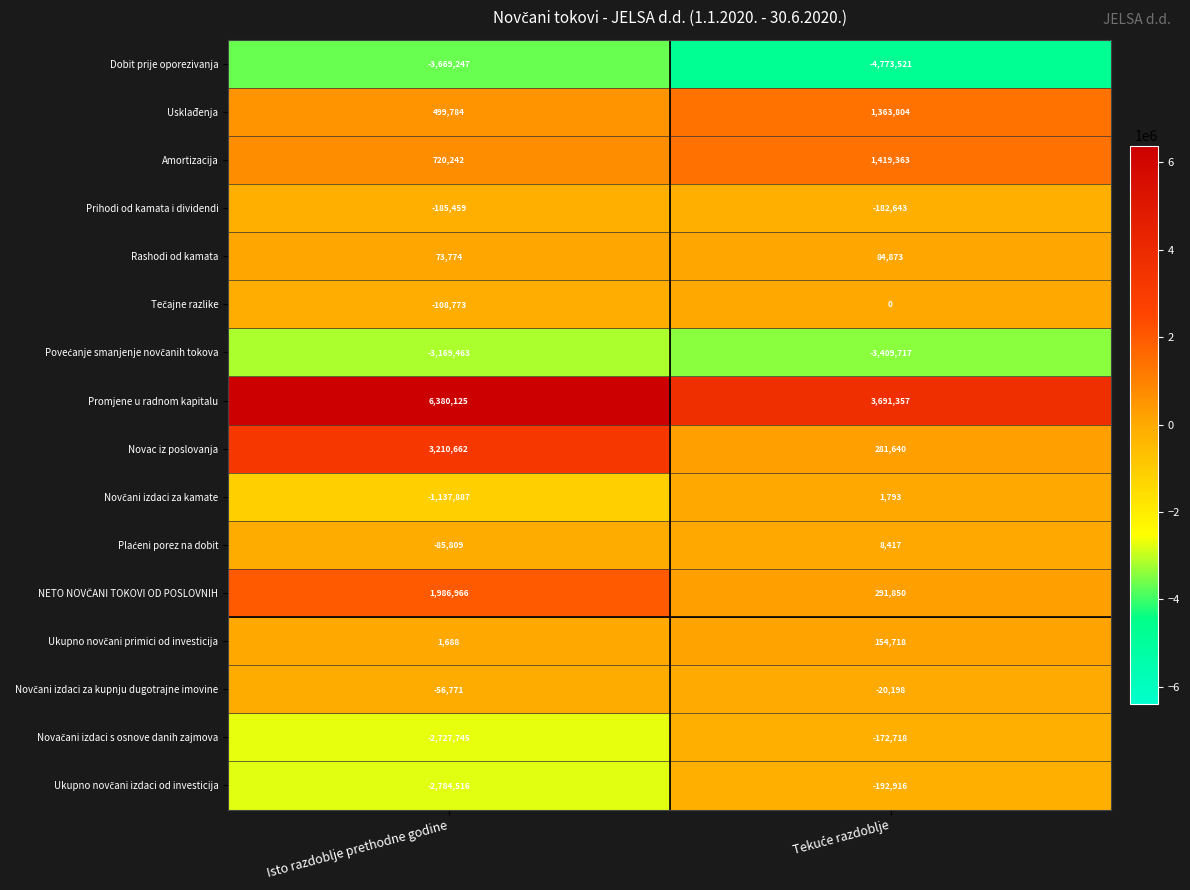

Read the Dobit prije oporezivanja value at Isto razdoblje prethodne godine.

-3669247